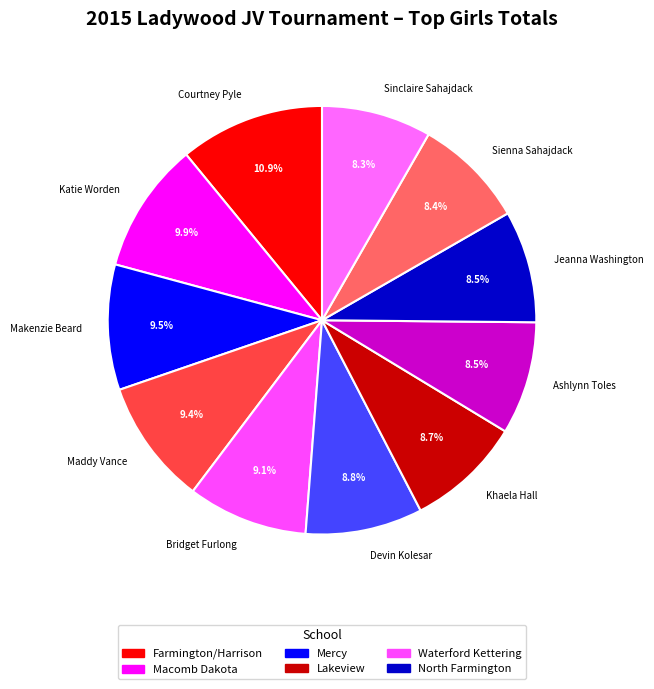

The Courtney Pyle slice represents 11% of the pie. True or false?

True